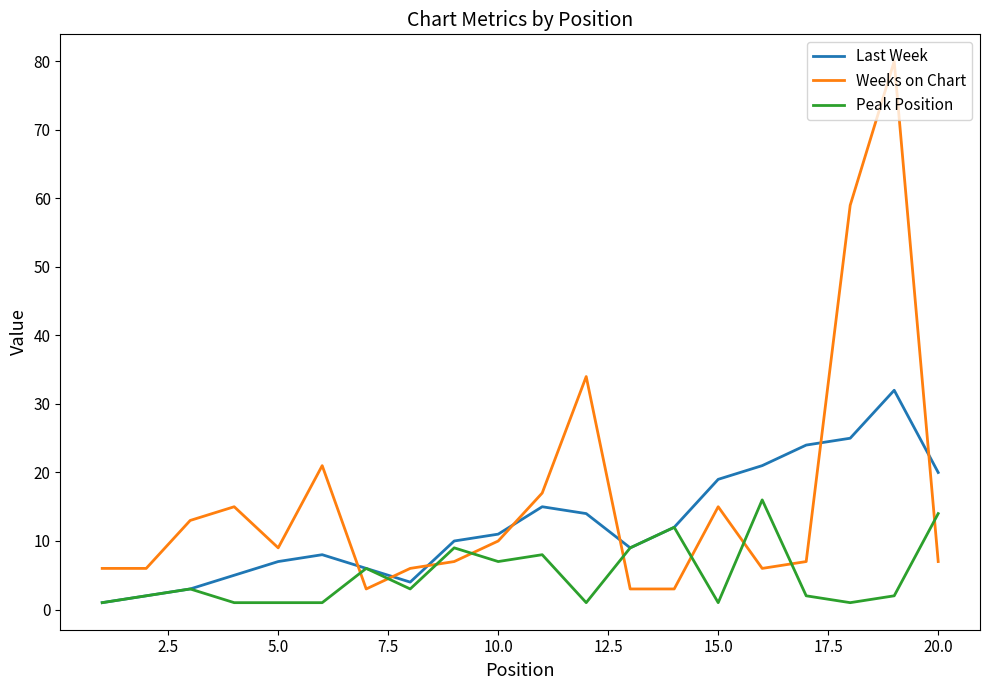

Which series has the largest total across all categories?

Weeks on Chart